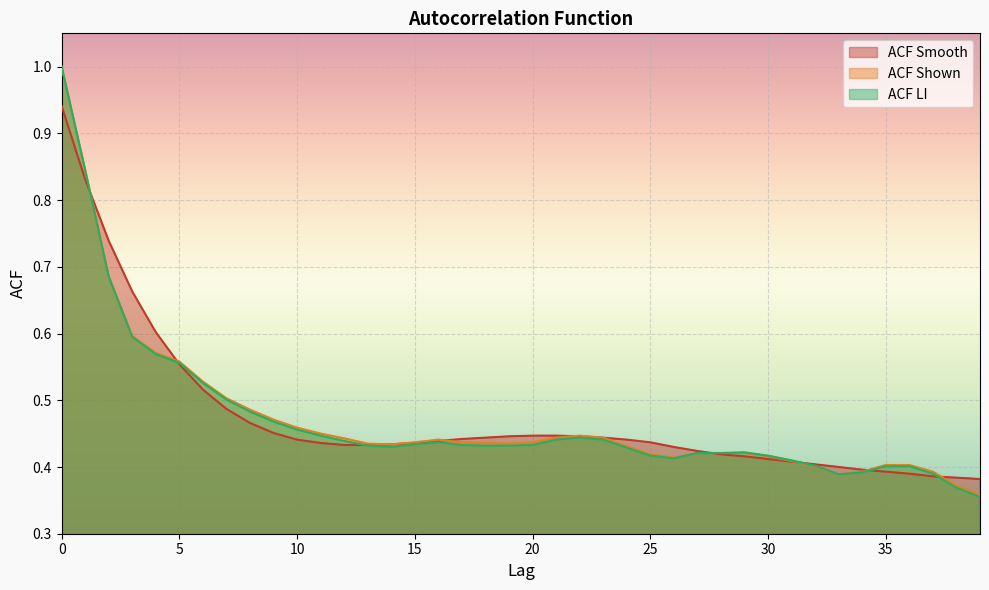

Which category has the lowest value in the acf_li series?

39